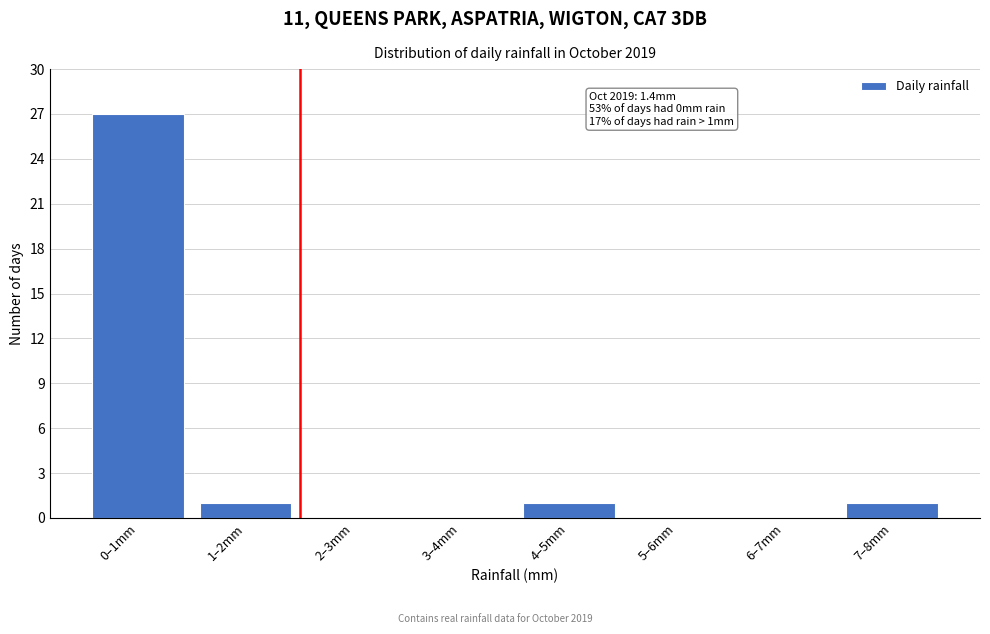

Reading left to right, extract all data points from this chart.

0–1mm=27	1–2mm=1	2–3mm=0	3–4mm=0	4–5mm=1	5–6mm=0	6–7mm=0	7–8mm=1